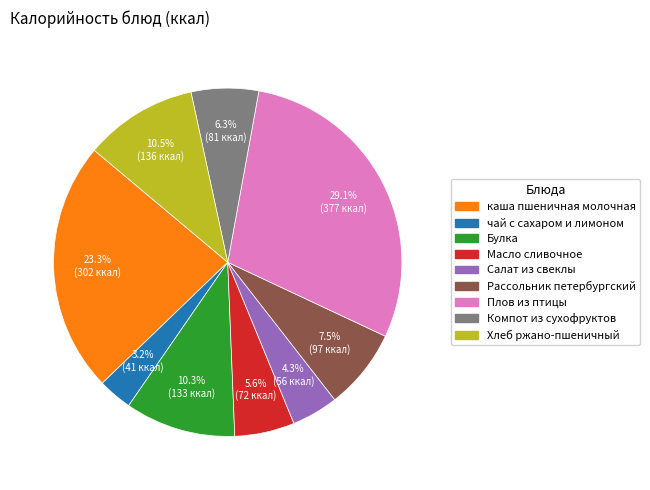

Which has a higher value, Хлеб ржано-пшеничный or каша пшеничная молочная?

каша пшеничная молочная